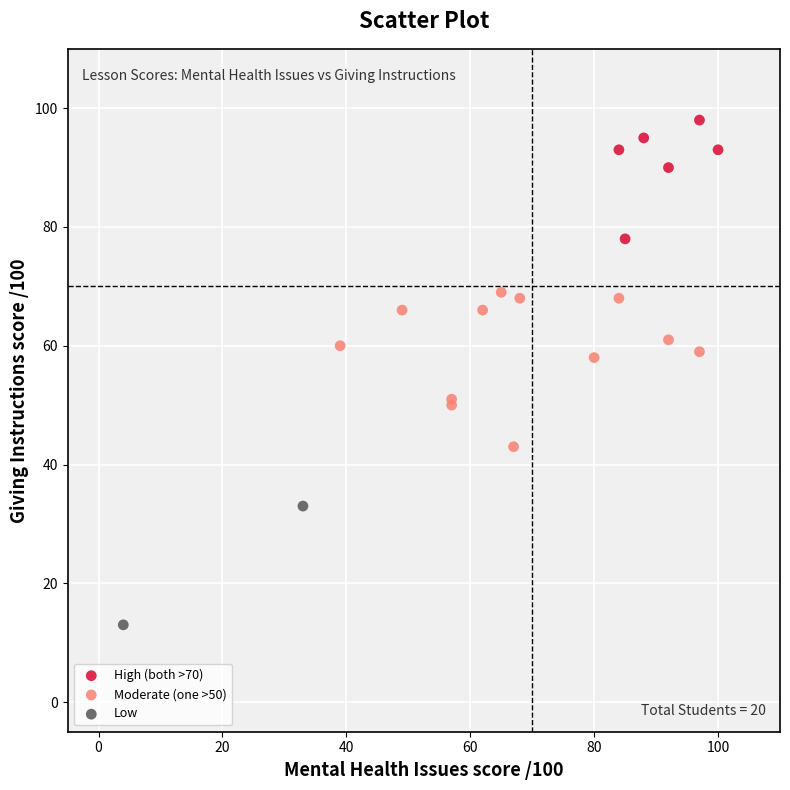

Which series has the largest Y range (max minus min)?

Moderate (one >50)